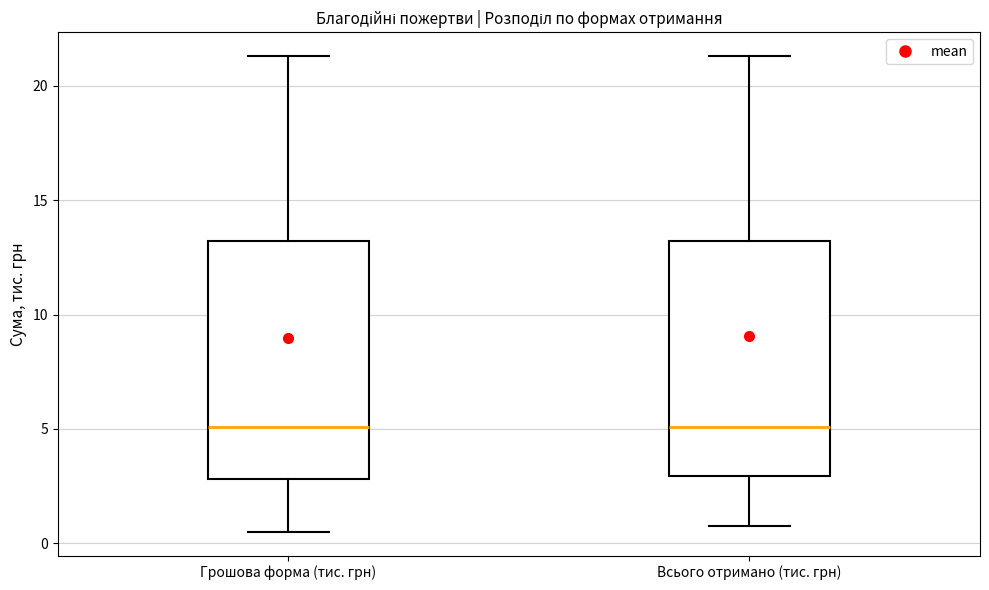

Reading left to right, transcribe this box plot: for each box, give where its median line is, the range the box spans, and where its two whiskers end, as read against the y-axis. The values are not printed on the chart, so give them approximately, as read against the axis.

Грошова форма (тис. грн): median 5.0, box 3.0 to 13.0, whiskers 0.5 to 21.5
Всього отримано (тис. грн): median 5.0, box 3.0 to 13.0, whiskers 1.0 to 21.5